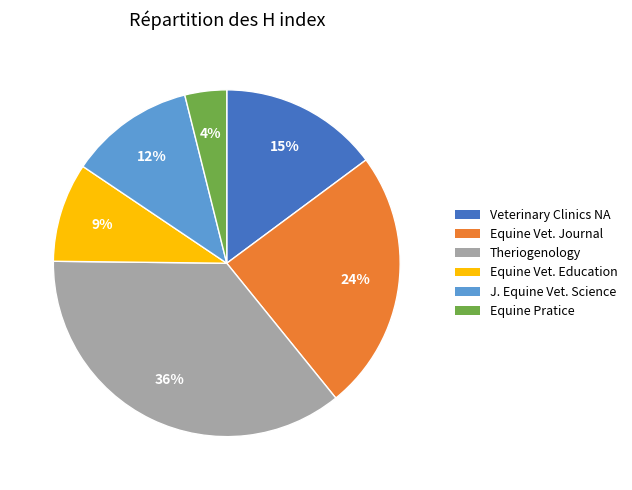

How many slices are in this pie chart?

6